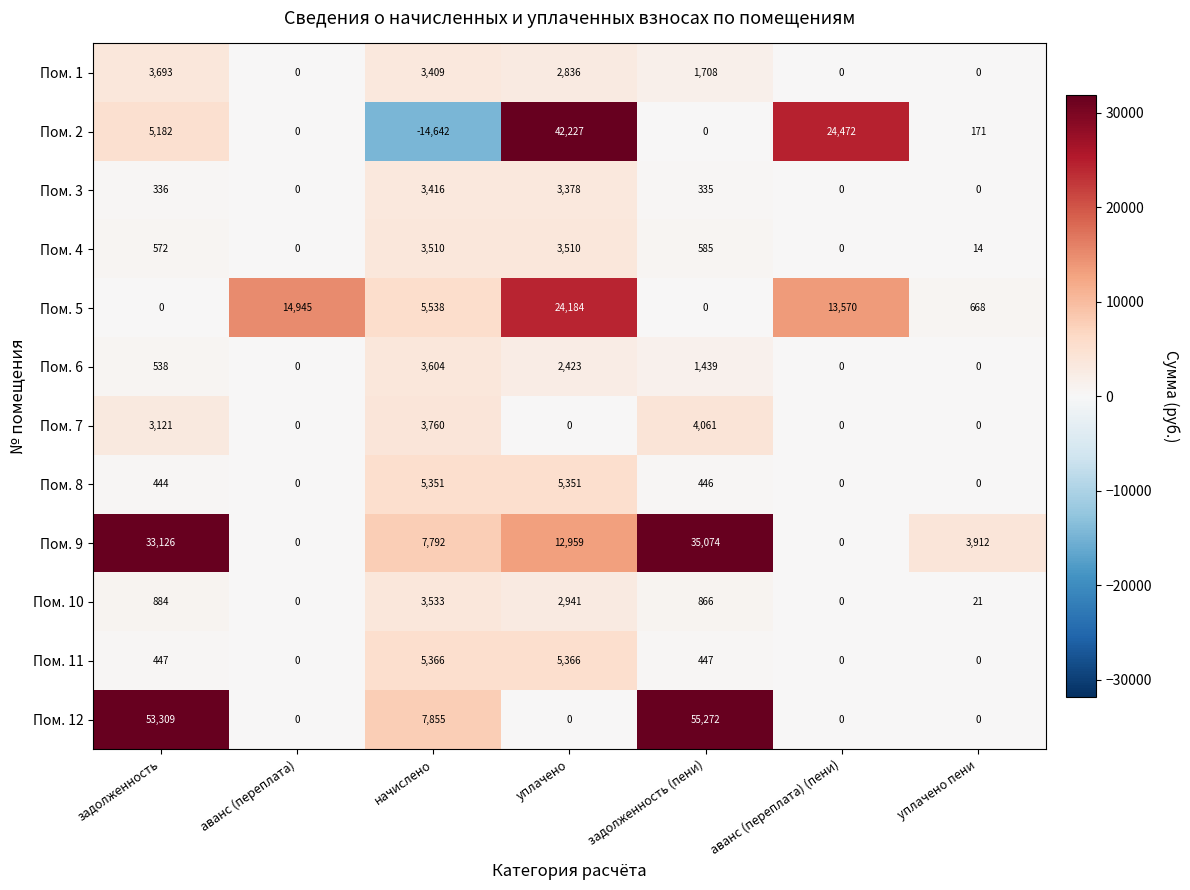

At which label is Пом. 12 closest to 27636?

начислено